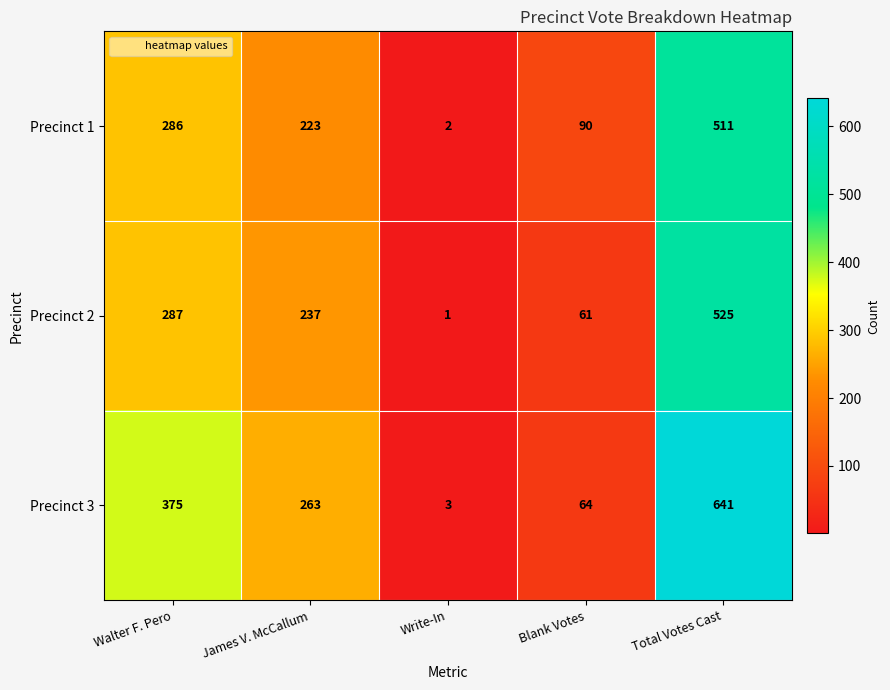

How many categories are shown in the chart?

5